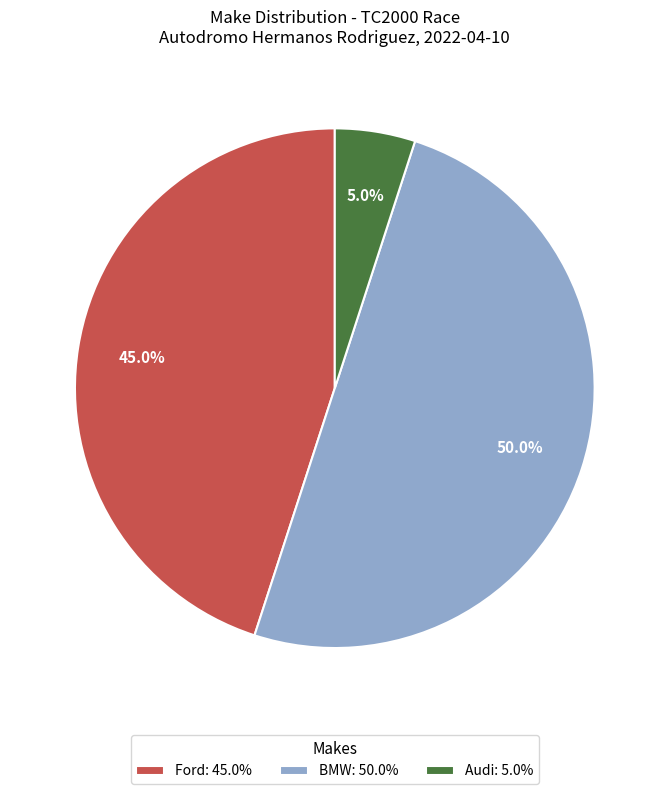

Which category has the smallest portion of the pie?

Audi